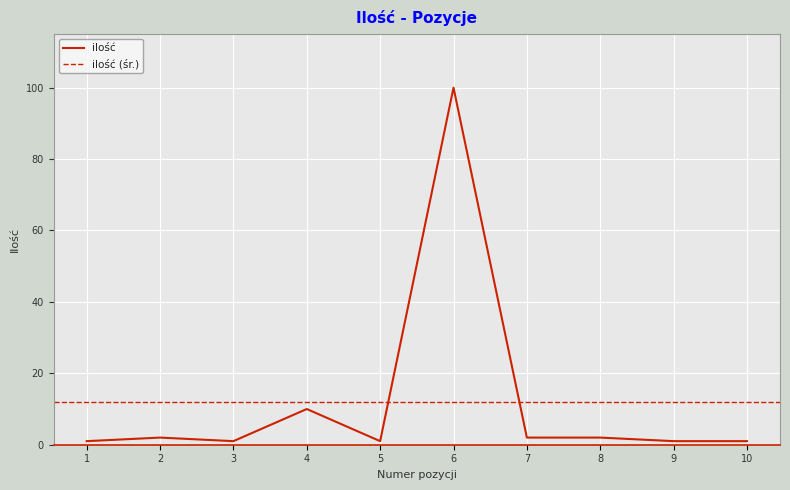

Which category has the highest value in the ilość series?

6